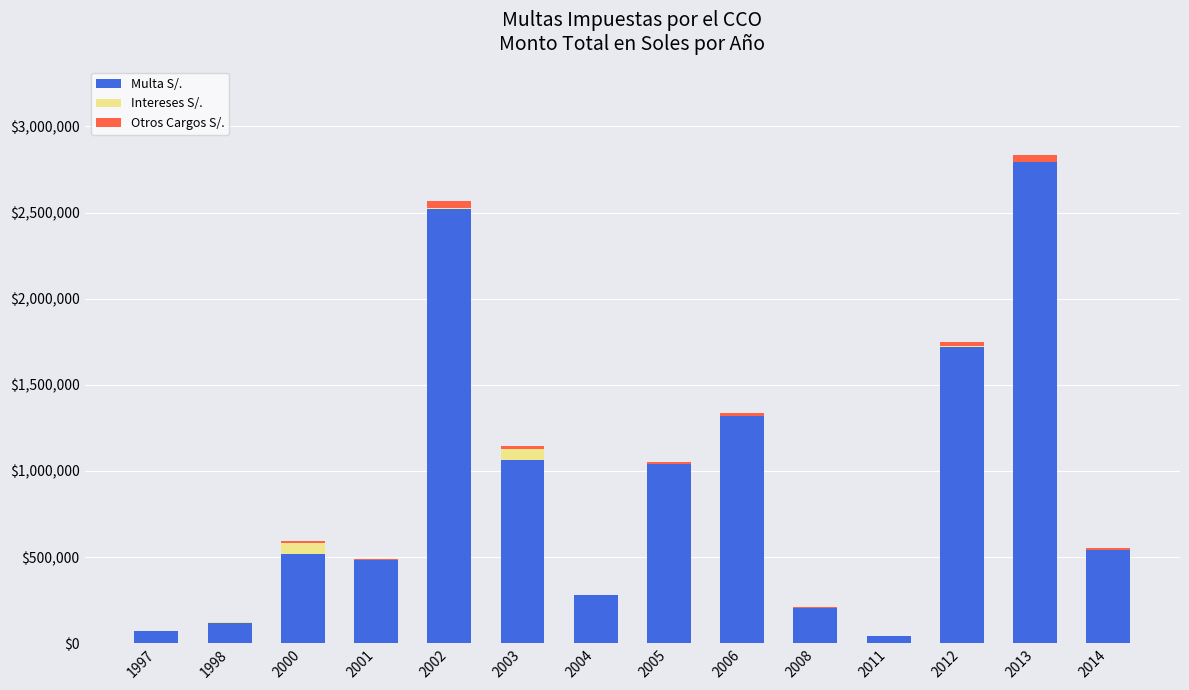

True or false: Multa S/. has a value of 3970287.8 at 2013.

False